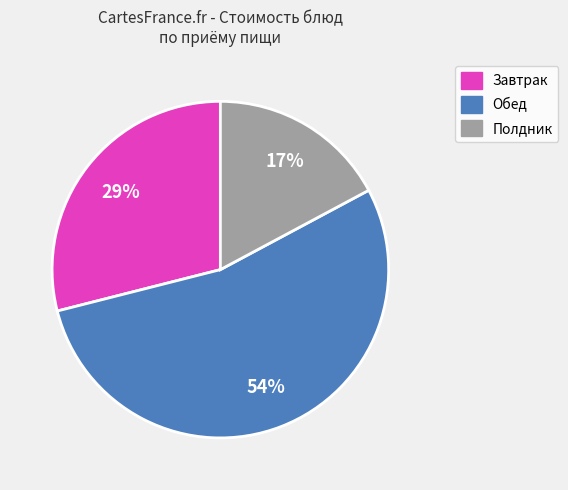

Does any single category account for the majority?

Yes